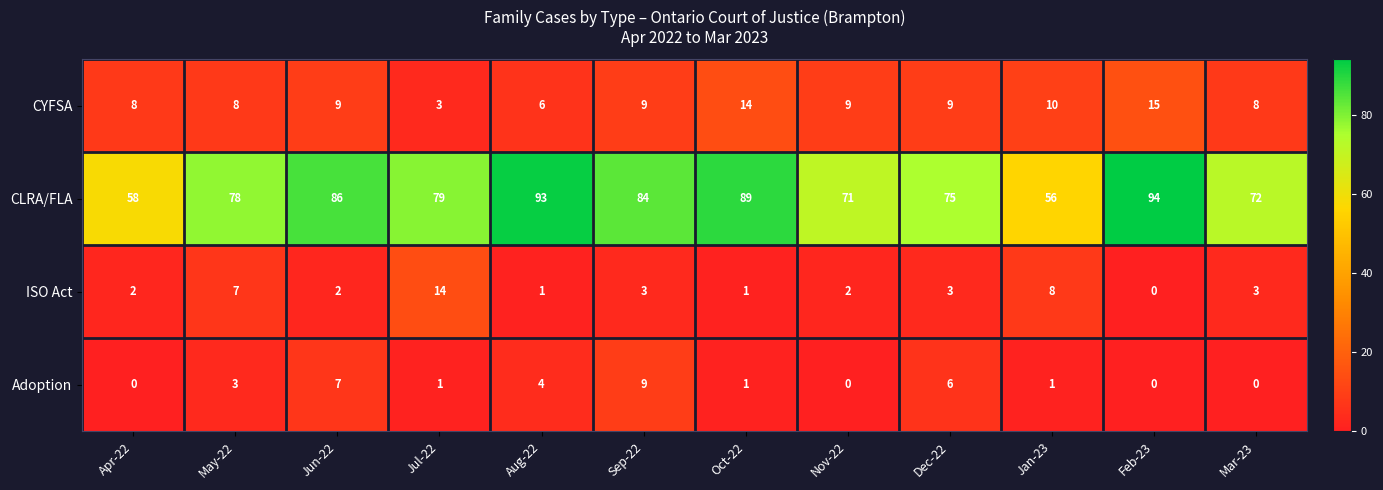

What is the difference between the highest and lowest values at Oct-22?

88